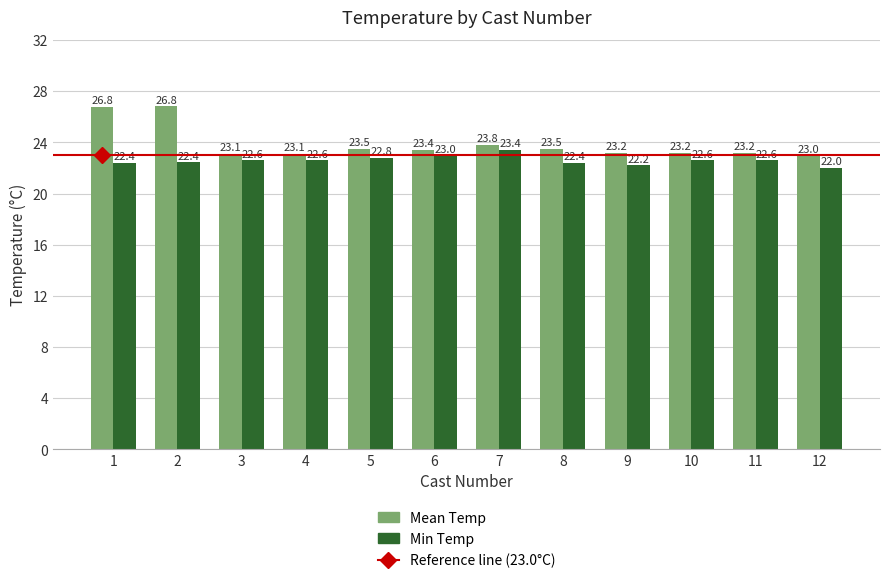

At 8, list the series in order from smallest to largest.

Min Temp, Mean Temp